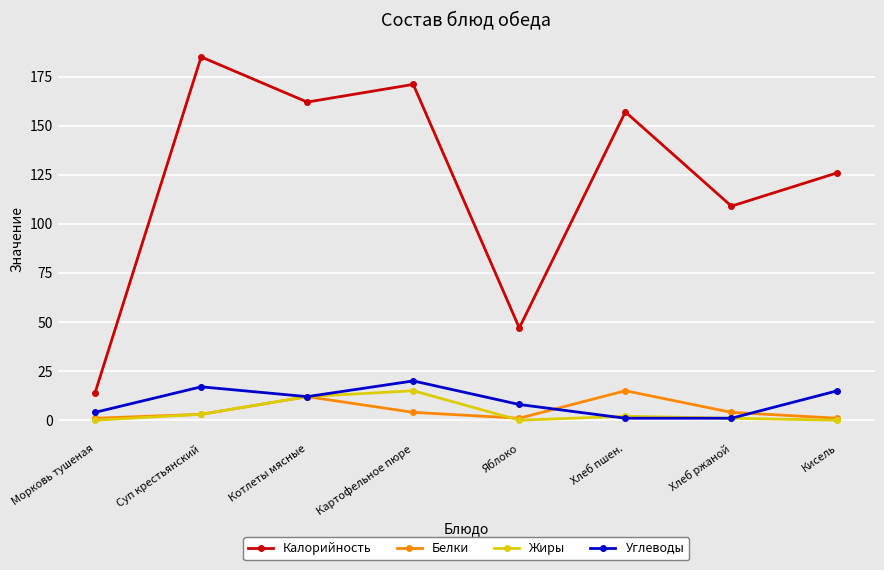

At how many categories does at least one series exceed 129?

4